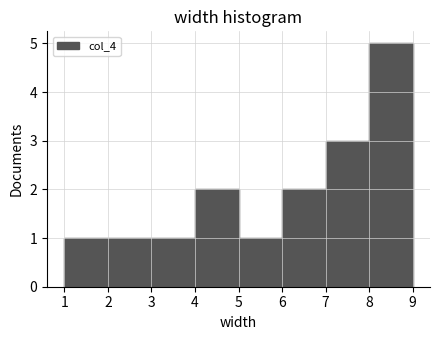

Reading left to right, list every bar in this chart as the range it spans on the x-axis followed by its height. The values are not printed on the chart, so give them approximately, as read against the axis.

1 to 2: 1
2 to 3: 1
3 to 4: 1
4 to 5: 2
5 to 6: 1
6 to 7: 2
7 to 8: 3
8 to 9: 5